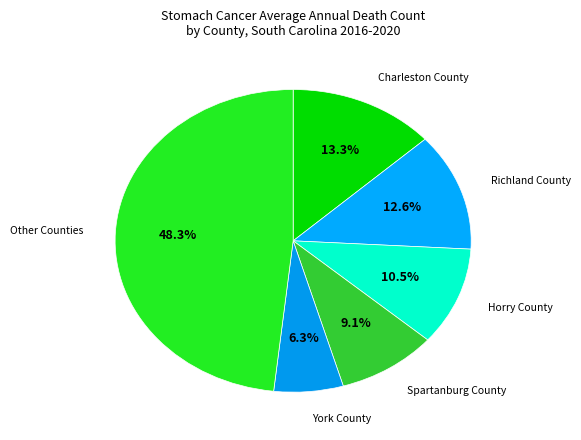

How many segments does this pie chart have?

6